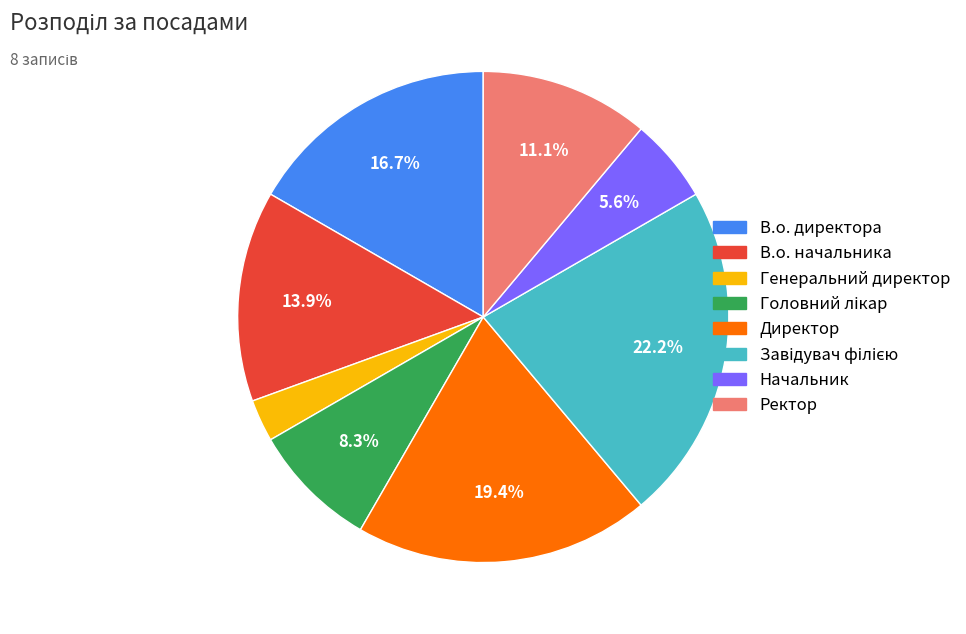

To the nearest percent, what is the difference between the В.о. начальника and Генеральний директор slice percentages?

11%